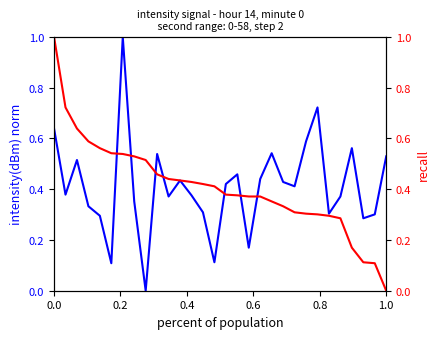

At how many categories does at least one series exceed 0?

30